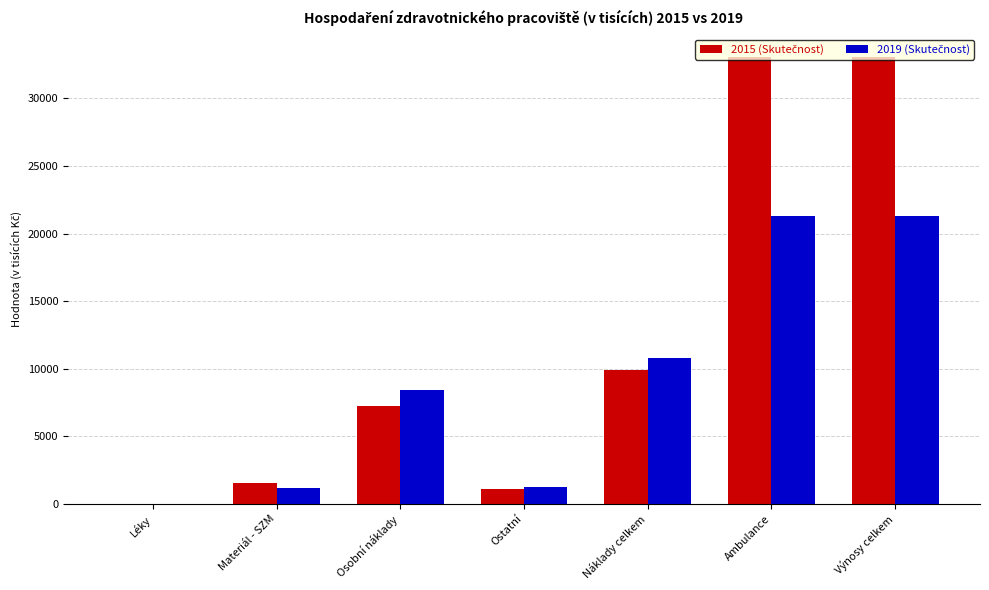

What is the total value across all series at Ambulance?

54417.0